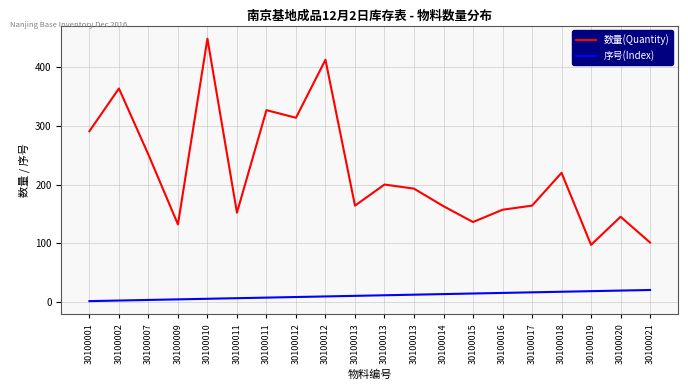

How many categories are shown in the chart?

20